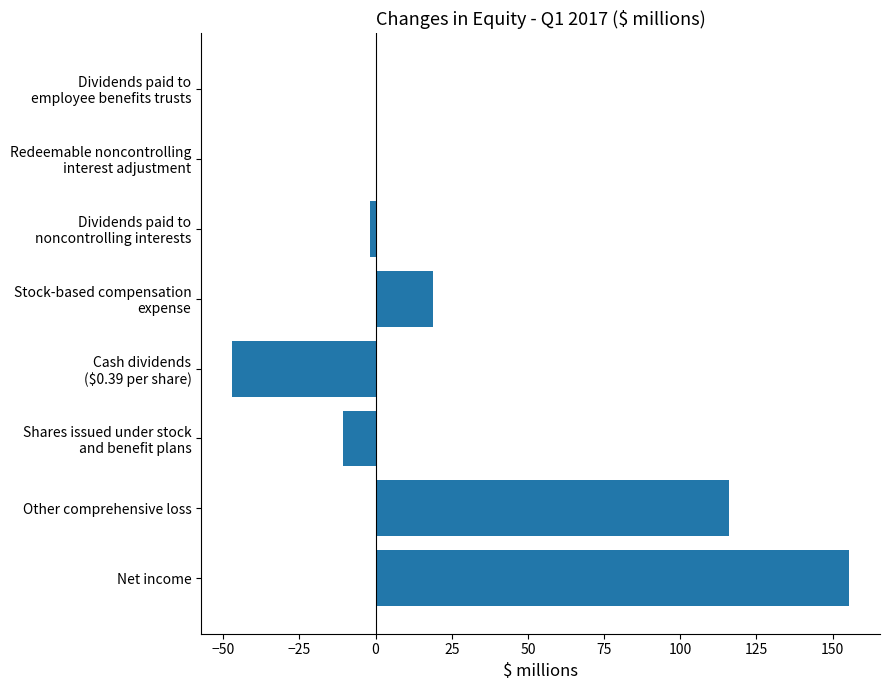

Read the value at Other comprehensive loss.

115.9